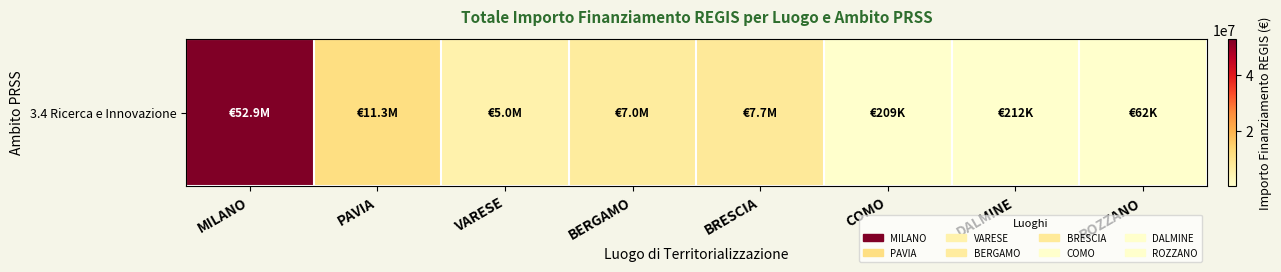

What is the difference between the maximum and minimum values?

52830703.2